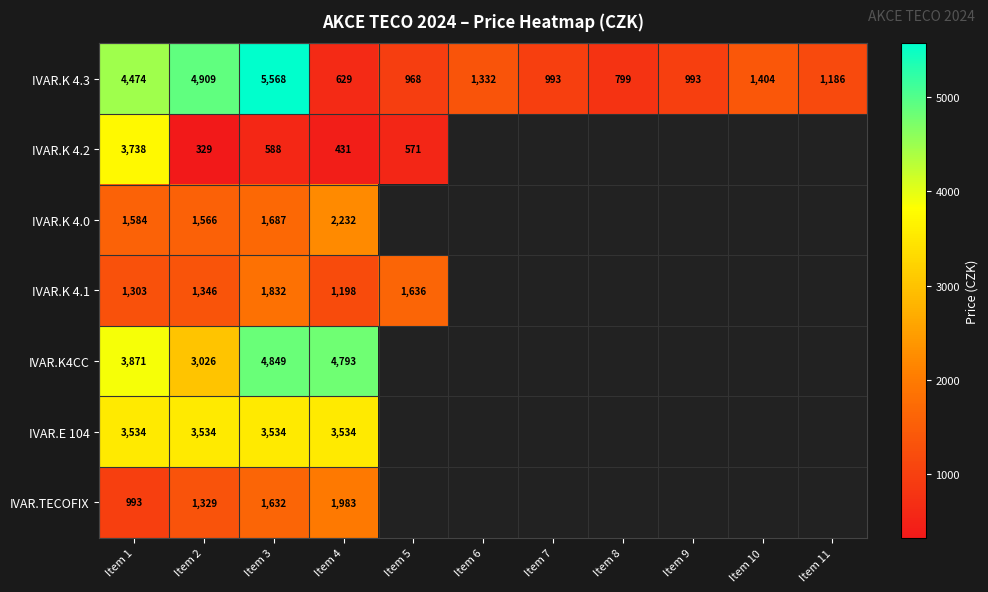

Is the value of IVAR.K 4.1 at Item 2 greater than the value of IVAR.E 104 at Item 2?

No